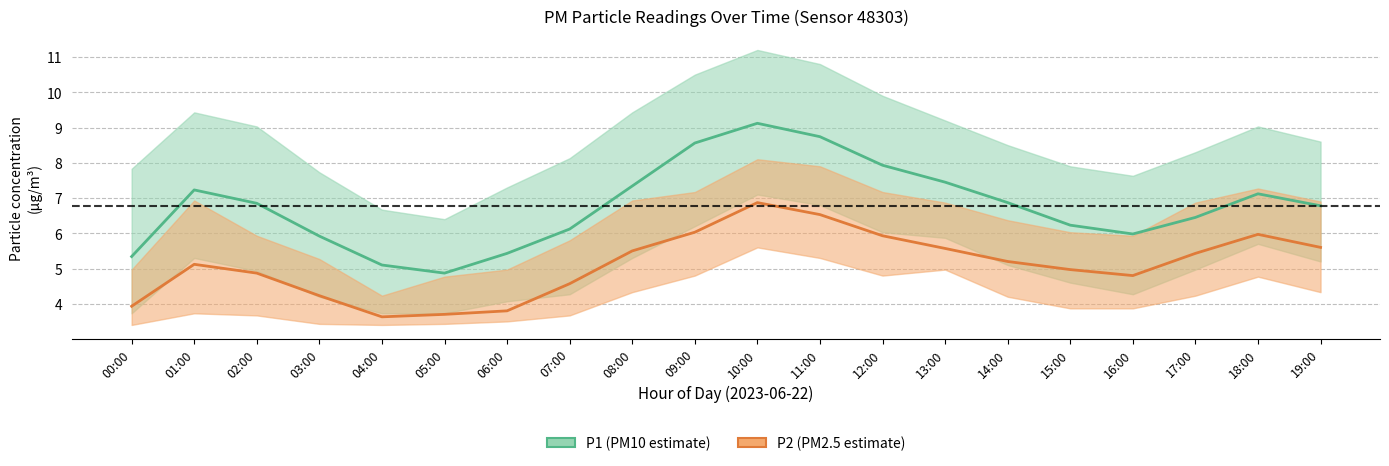

Which label corresponds to the smallest value in the chart?

04:00